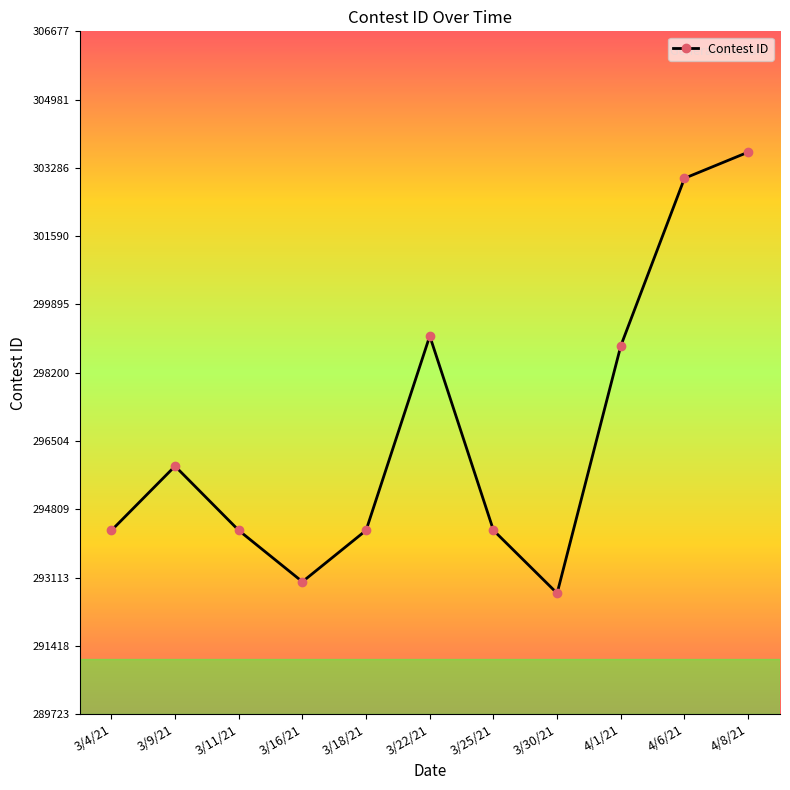

At which category does the data reach its first local peak?

3/9/21